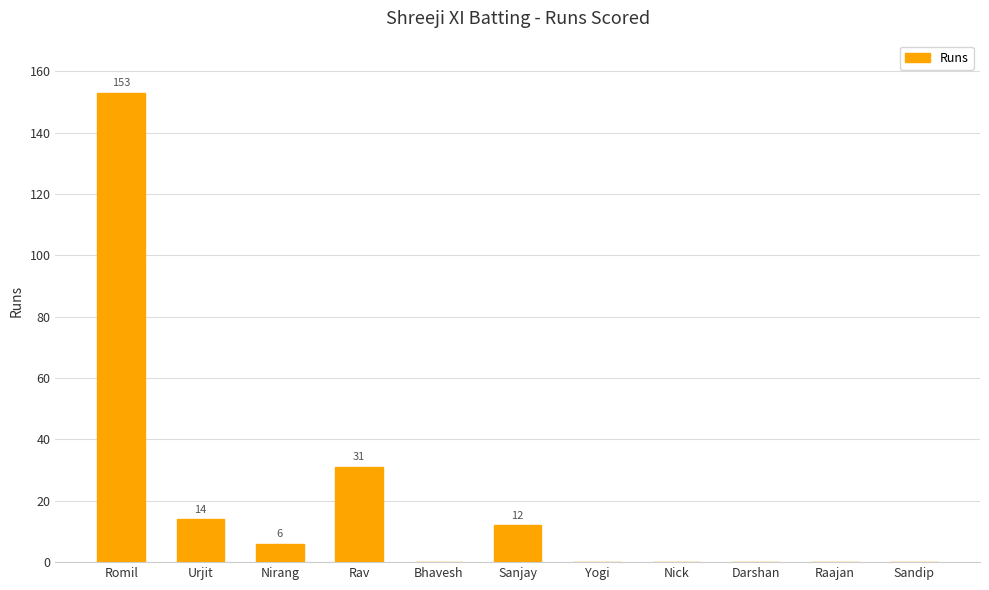

Which has a higher value, Nirang or Darshan?

Nirang